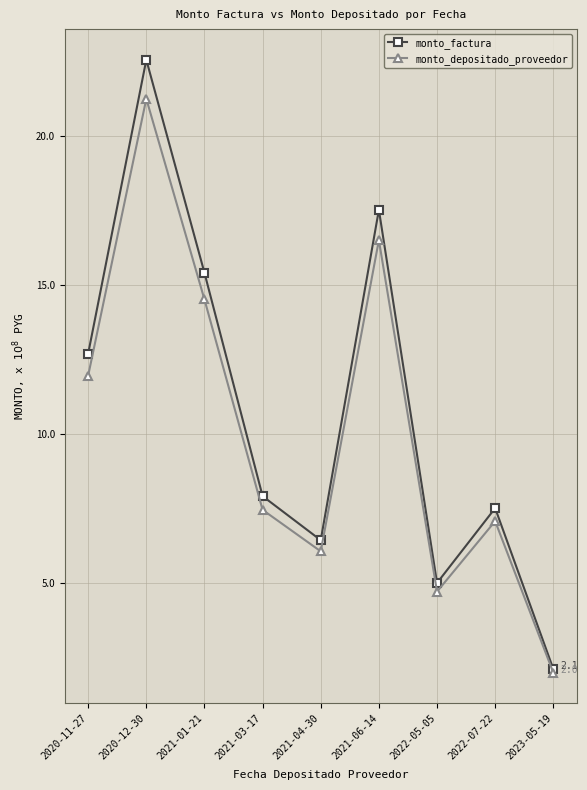

Reading left to right, what are all the values shown in this chart?

monto_factura: 2020-11-27=12.7	2020-12-30=22.6	2021-01-21=15.4	2021-03-17=7.9	2021-04-30=6.4	2021-06-14=17.5	2022-05-05=5.0	2022-07-22=7.5	2023-05-19=2.1
monto_depositado_proveedor: 2020-11-27=12.0	2020-12-30=21.3	2021-01-21=14.5	2021-03-17=7.5	2021-04-30=6.1	2021-06-14=16.5	2022-05-05=4.7	2022-07-22=7.1	2023-05-19=2.0